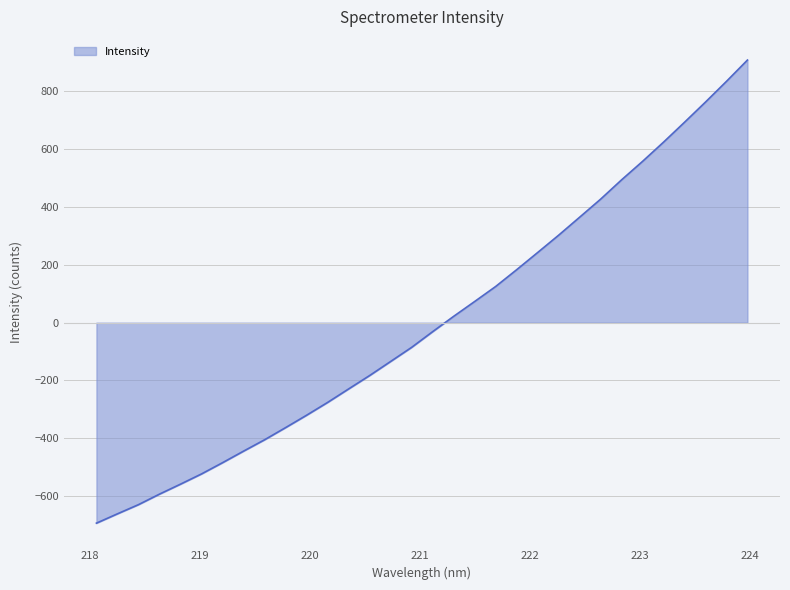

What is the minimum value shown in the chart?

-693.6